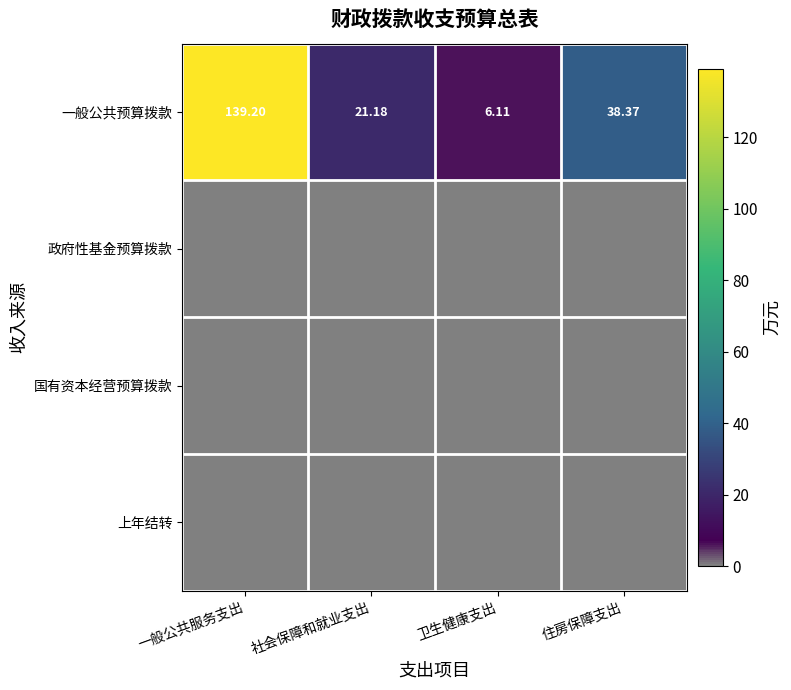

At which label does 一般公共预算拨款 reach its peak?

一般公共服务支出